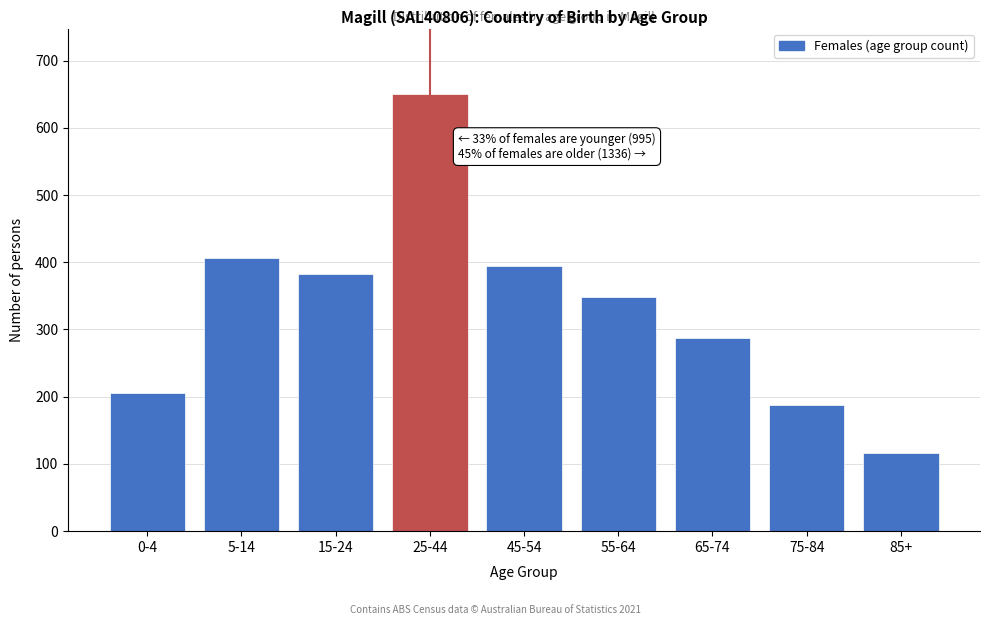

Reading left to right, extract all data points from this chart.

0-4=205	5-14=407	15-24=383	25-44=650	45-54=395	55-64=349	65-74=288	75-84=187	85+=117